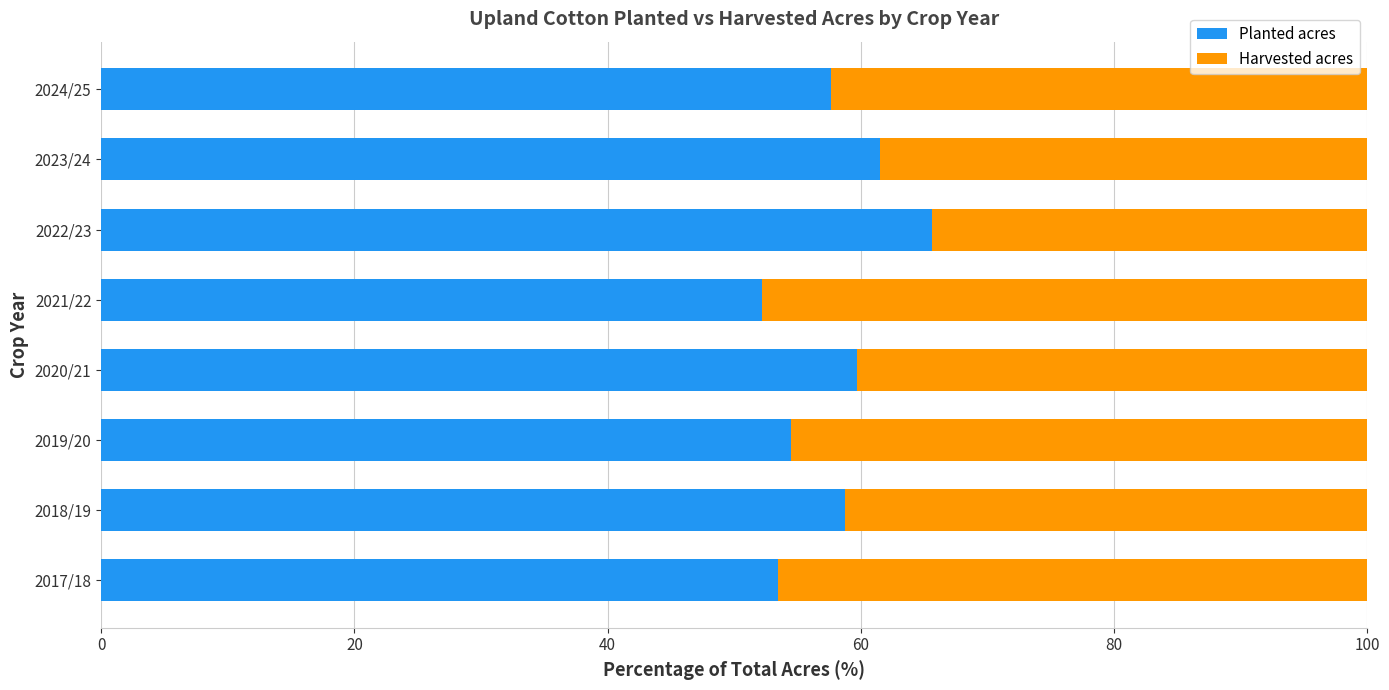

At which label does Planted acres reach its peak?

2022/23